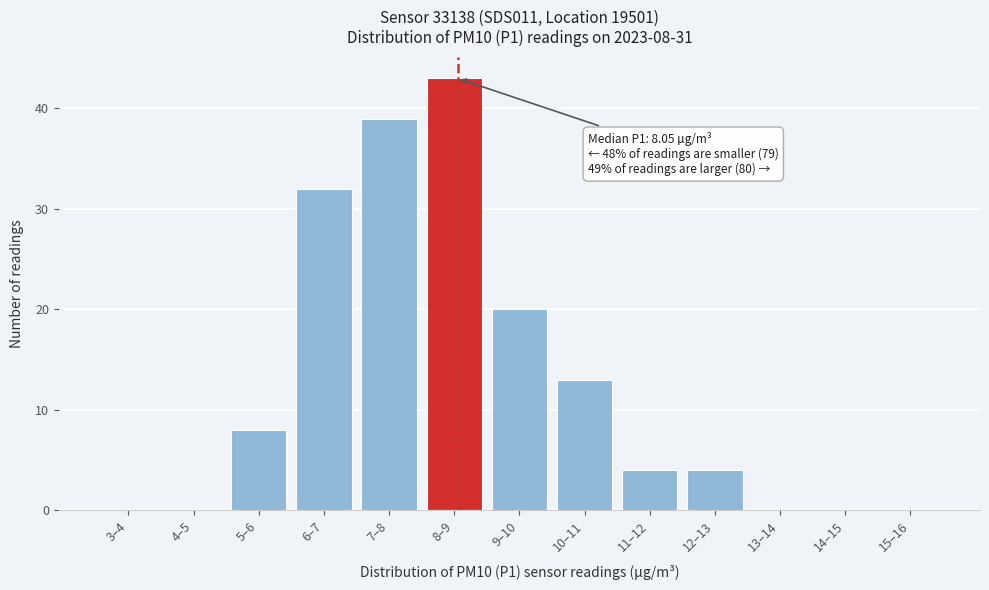

Reading left to right, transcribe all the data shown in this chart.

3–4=0	4–5=0	5–6=8	6–7=32	7–8=39	8–9=43	9–10=20	10–11=13	11–12=4	12–13=4	13–14=0	14–15=0	15–16=0